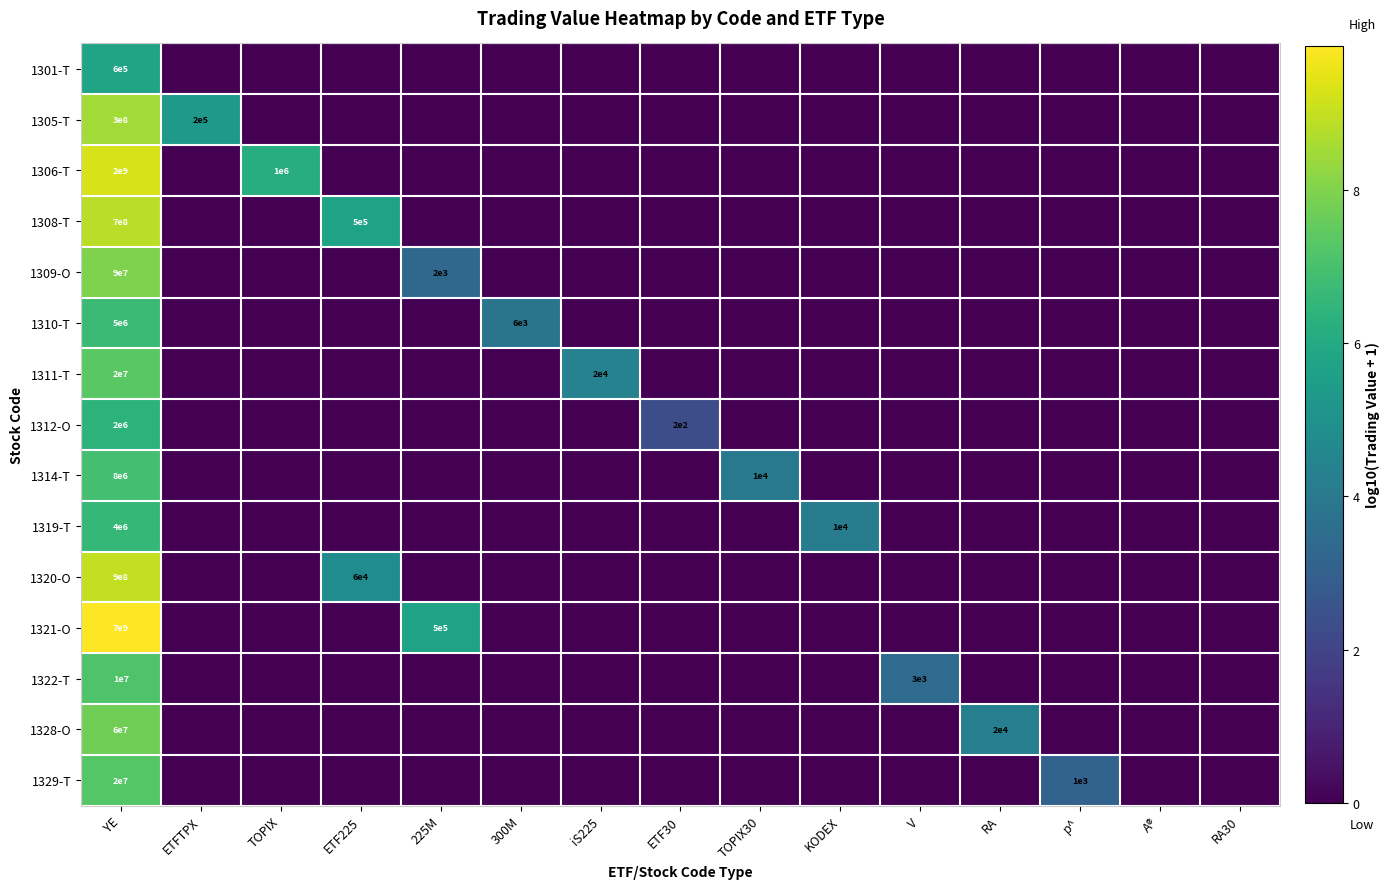

True or false: 1321-O has a value of 315449 at 225M.

False